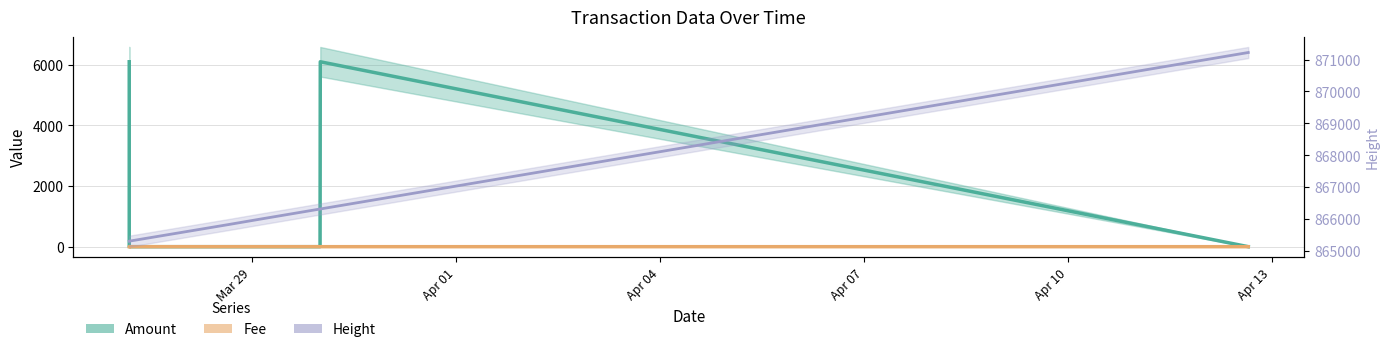

How many values in Fee are above zero?

6